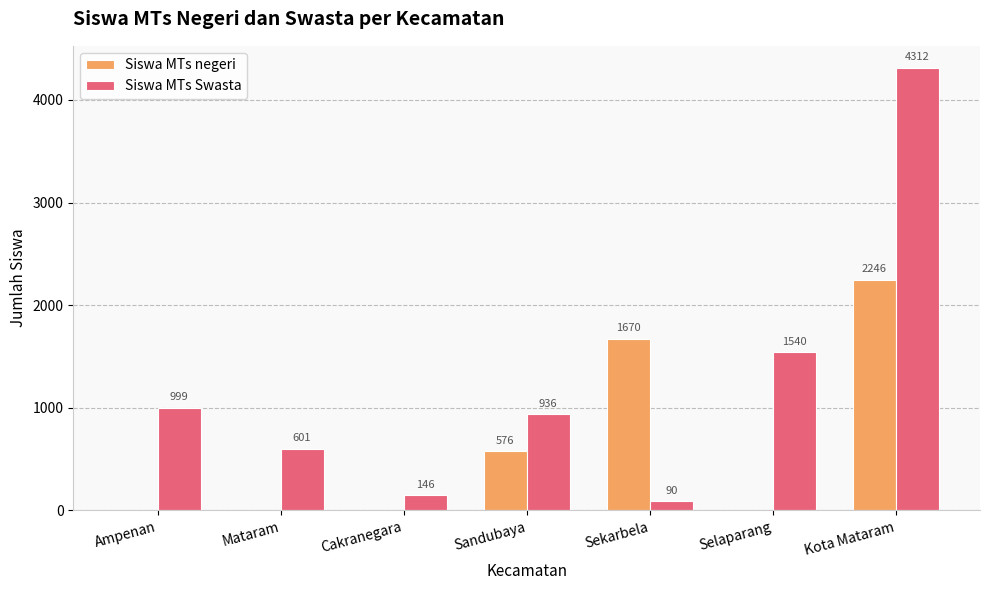

At which category is the sum across all series the highest?

Kota Mataram